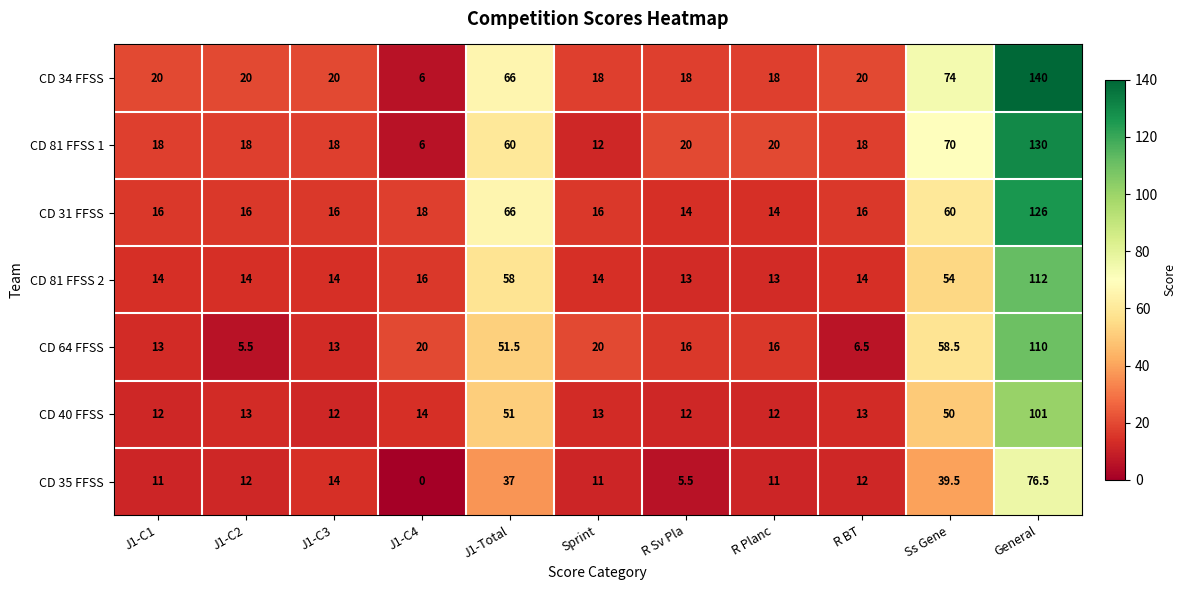

At J1-C1, list the series in order from largest to smallest.

CD 34 FFSS, CD 81 FFSS 1, CD 31 FFSS, CD 81 FFSS 2, CD 64 FFSS, CD 40 FFSS, CD 35 FFSS